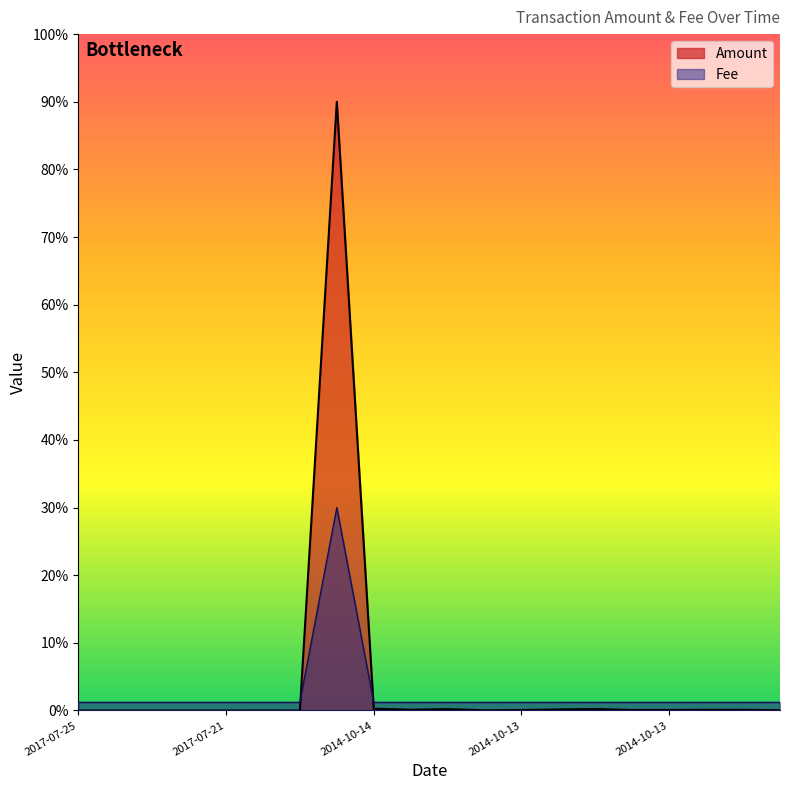

True or false: Amount has a value of 0.2 at 2014-10-13.

False